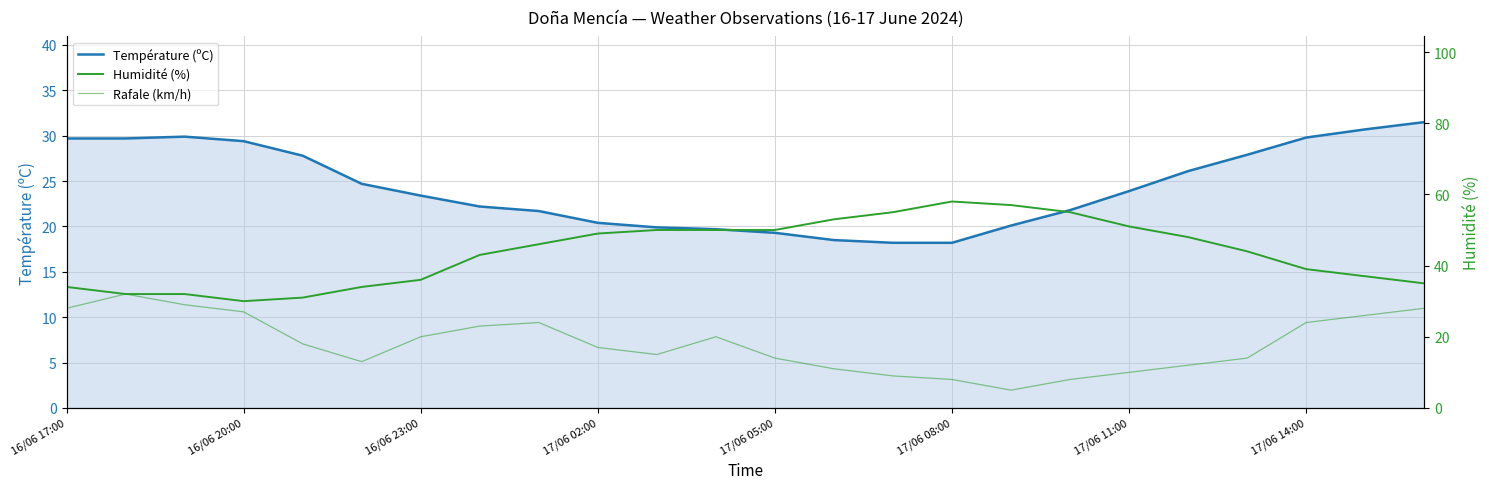

What are all the series names shown in the legend?

Température (ºC), Humidité (%), Rafale (km/h)